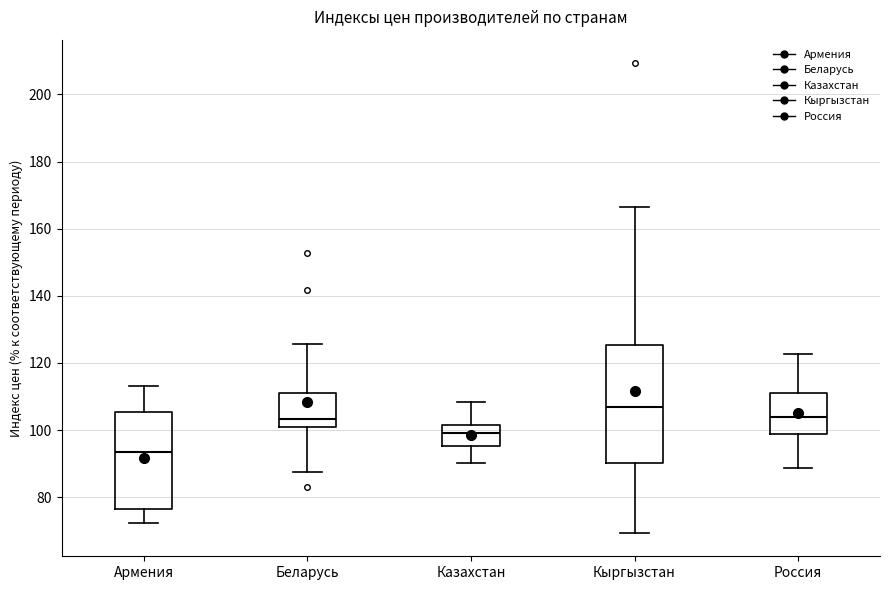

Comparing the boxes themselves (not the whiskers), which one is the tallest?

Кыргызстан